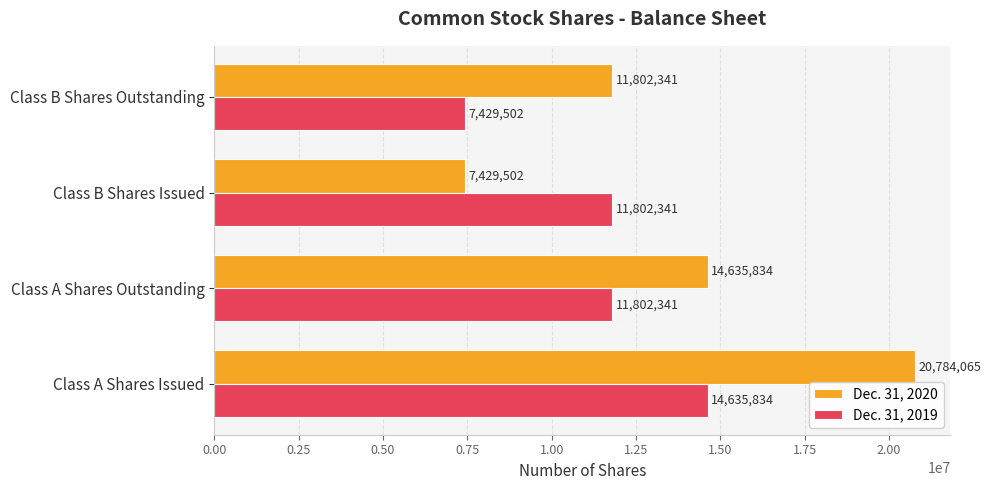

How many values in the Dec. 31, 2019 series are below 11802341?

1